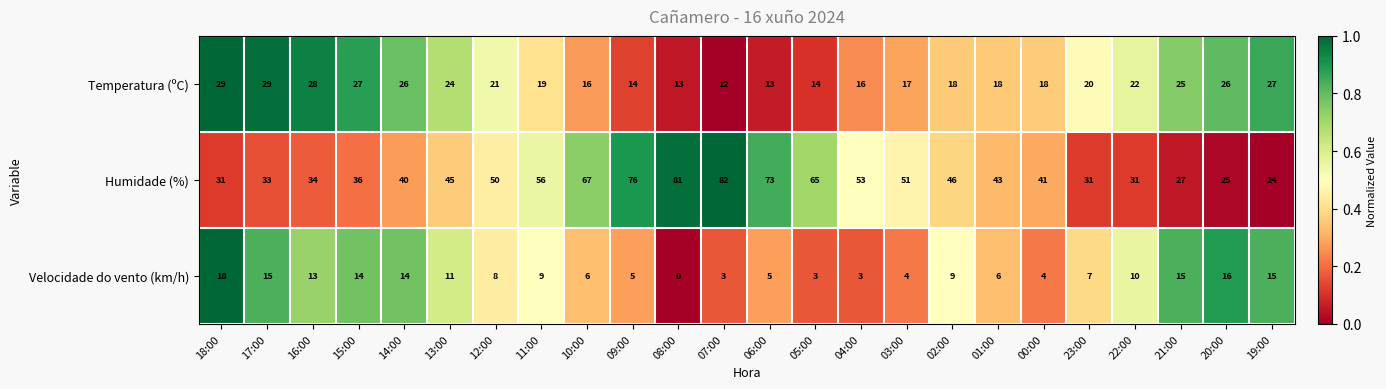

What is the sum of the Temperatura (ºC) values at 15:00 and 19:00?

54